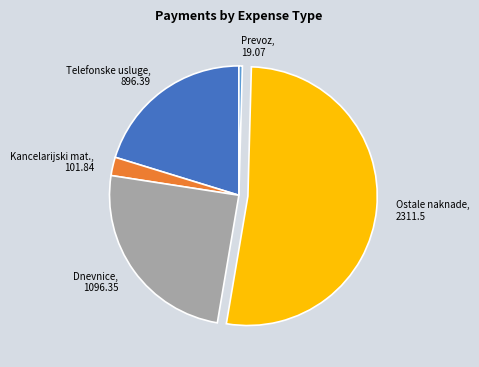

How many slices are in this pie chart?

5